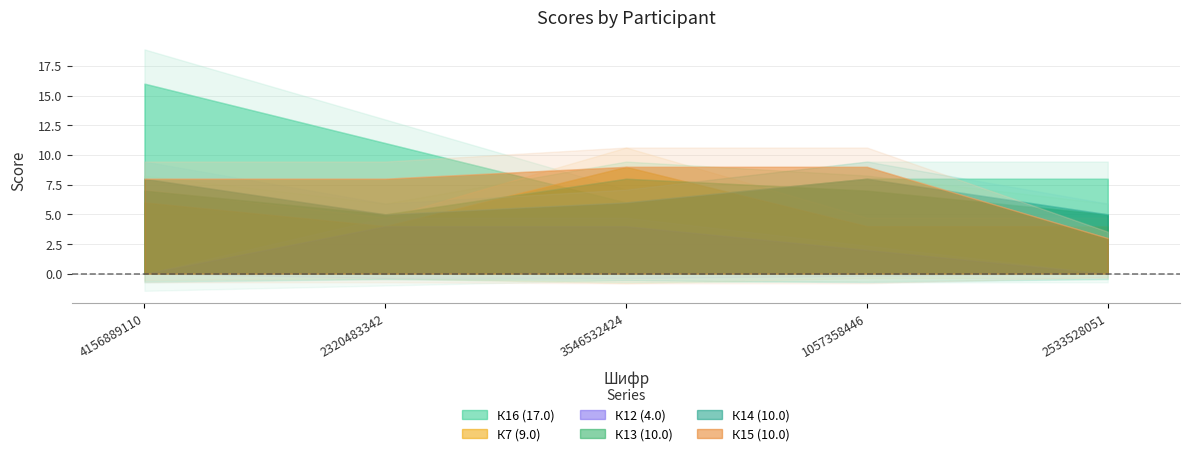

What is the sum of all К14 (10.0) values?

32